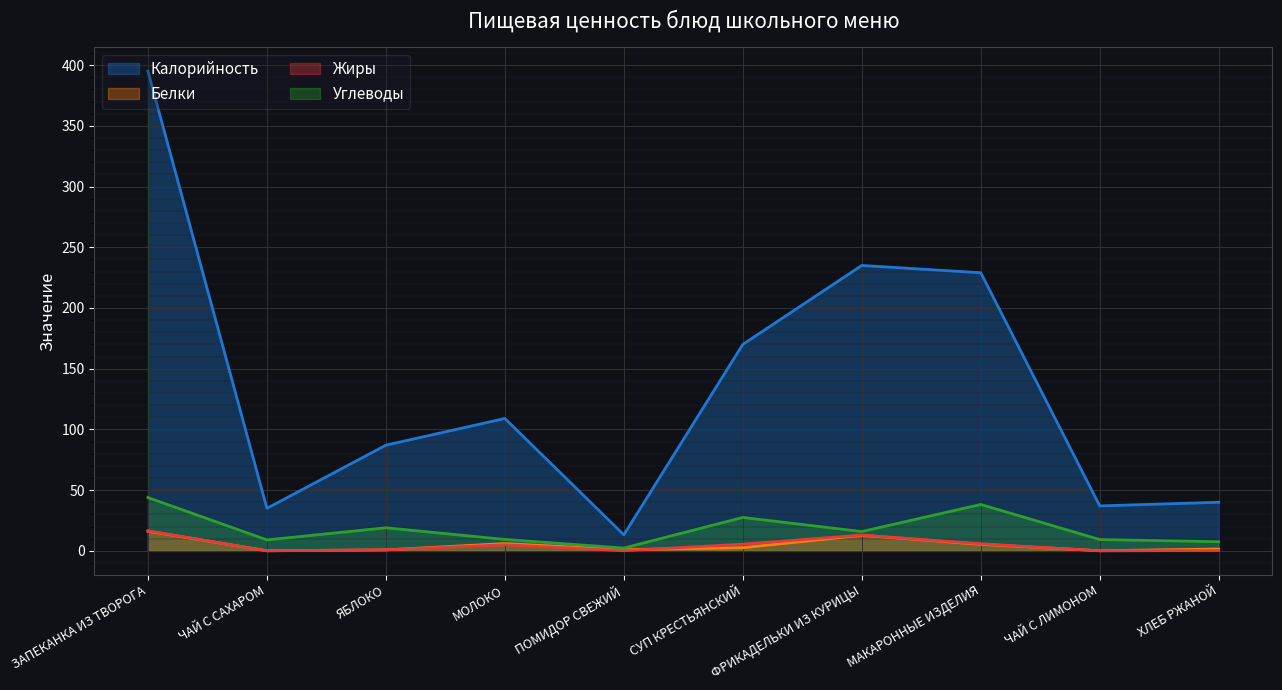

What is the difference between the Белки values at ХЛЕБ РЖАНОЙ and ФРИКАДЕЛЬКИ ИЗ КУРИЦЫ?

11.3